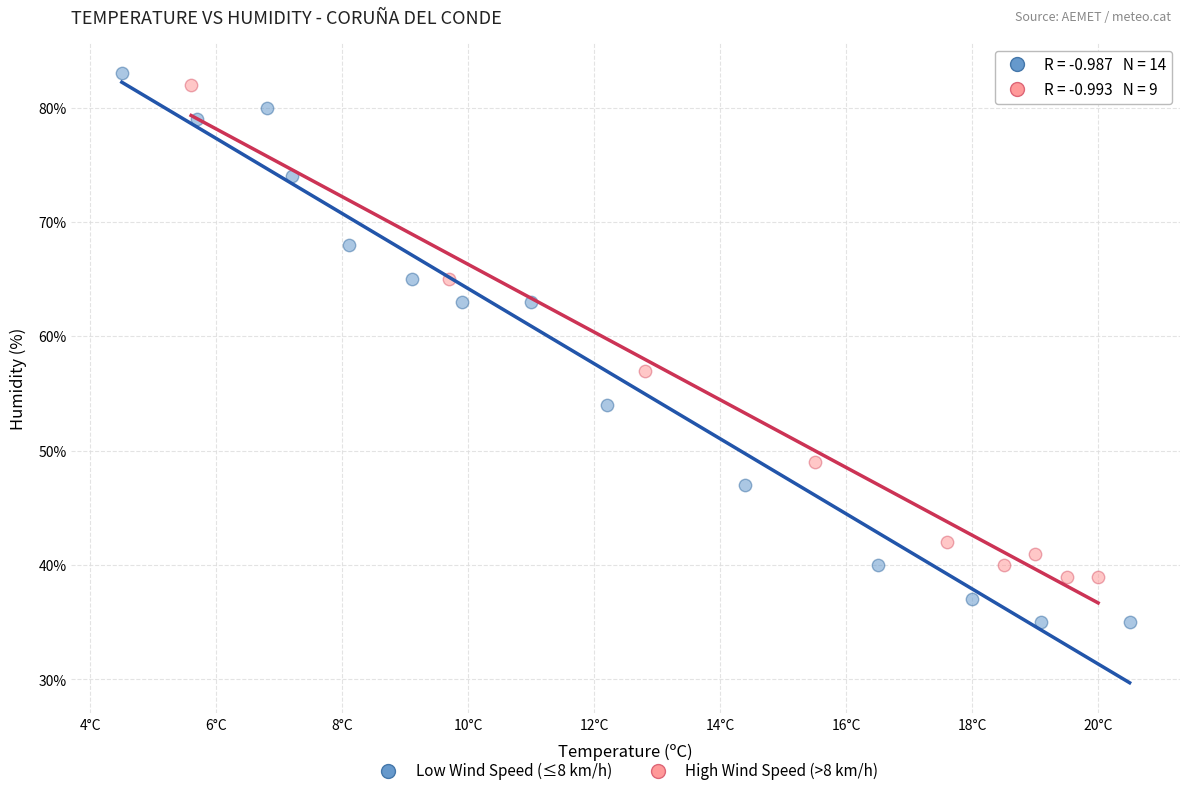

Which series has the widest spread of Y values?

Low Wind Speed (≤8 km/h)